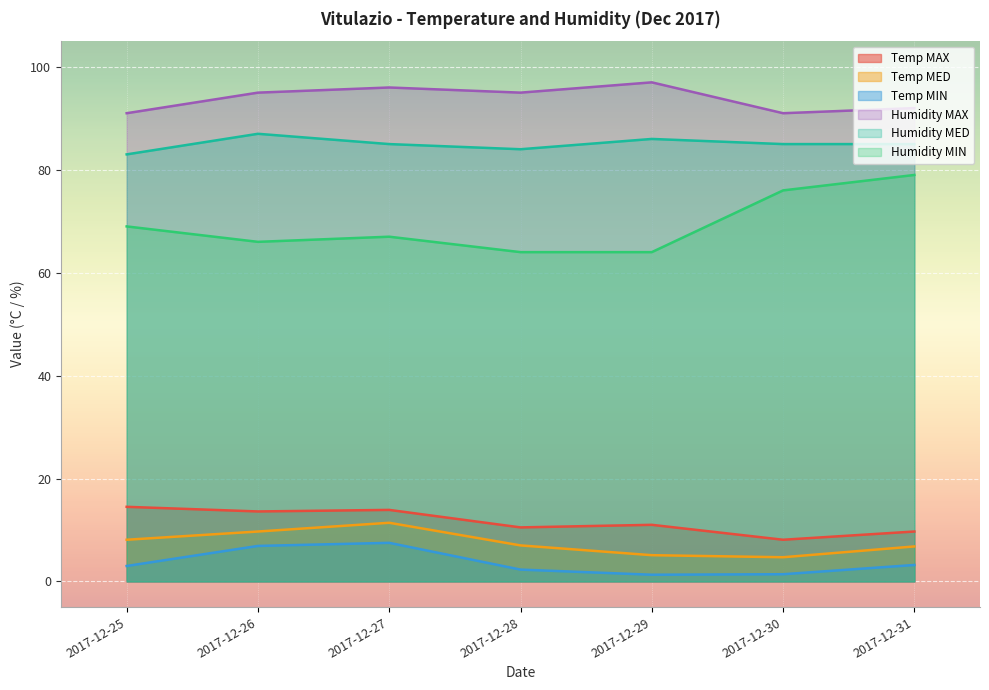

At which category does Temp MIN reach its first local valley?

2017-12-29